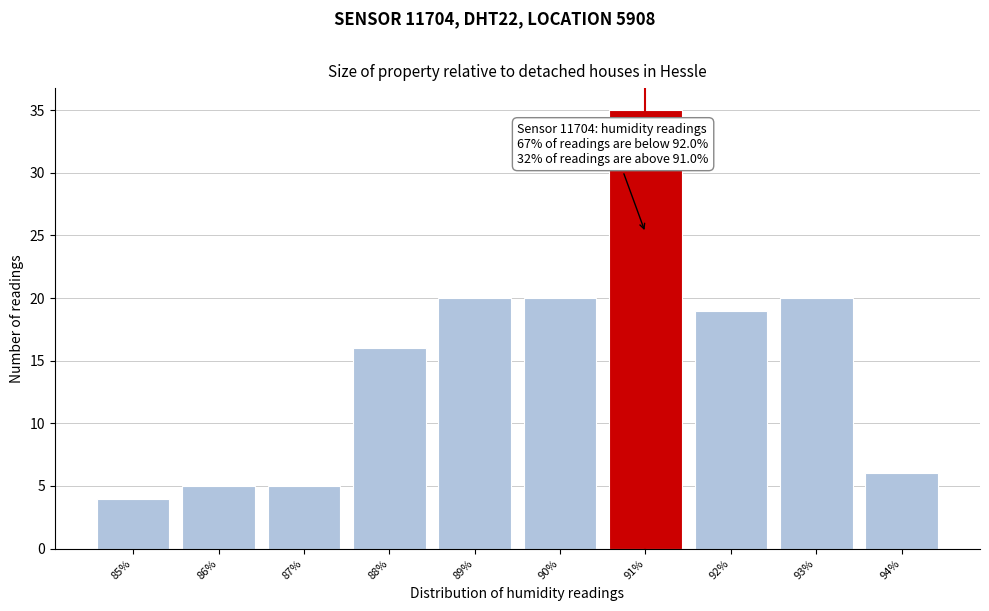

Reading left to right, transcribe all the data shown in this chart.

85%=4	86%=5	87%=5	88%=16	89%=20	90%=20	91%=35	92%=19	93%=20	94%=6